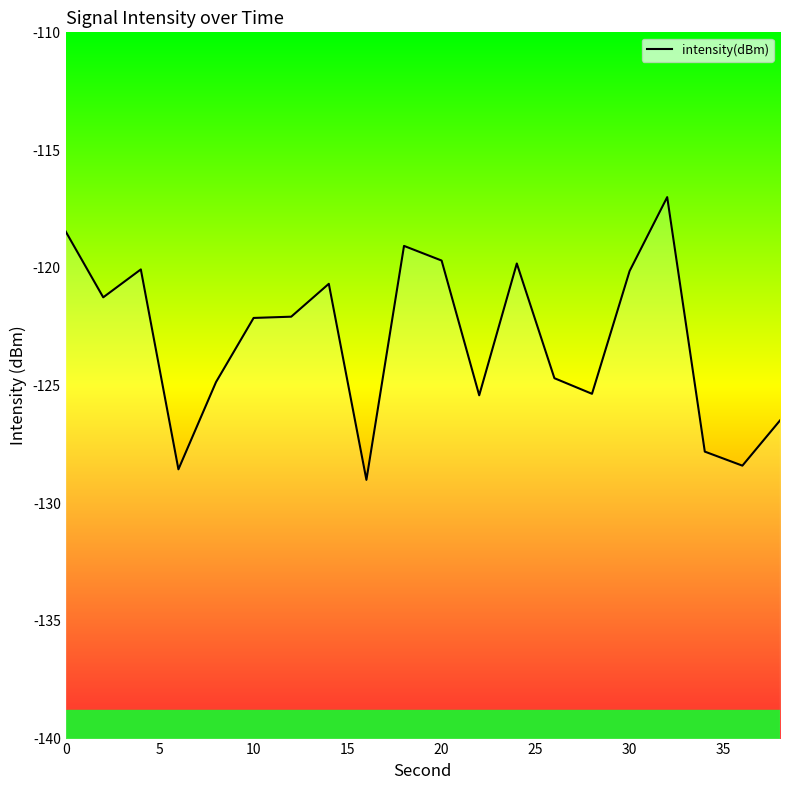

Reading left to right, extract all data points from this chart.

-118.5	-121.3	-120.1	-128.6	-124.9	-122.1	-122.1	-120.7	-129.0	-119.1	-119.7	-125.4	-119.8	-124.7	-125.4	-120.1	-117.0	-127.8	-128.4	-126.5